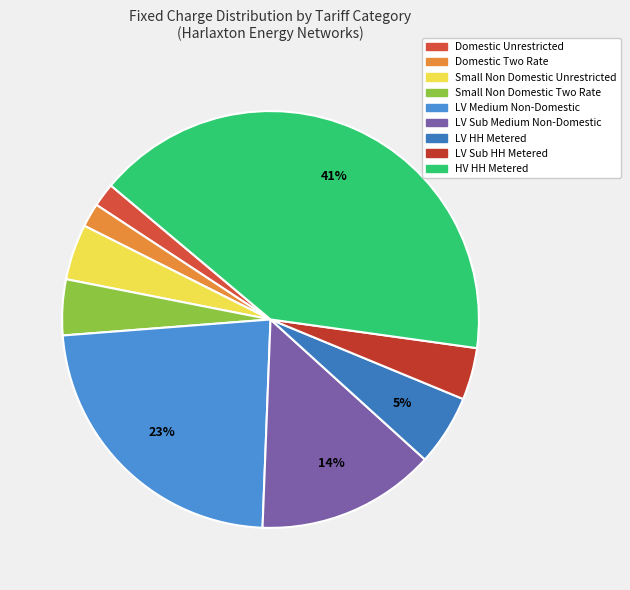

How many segments does this pie chart have?

9